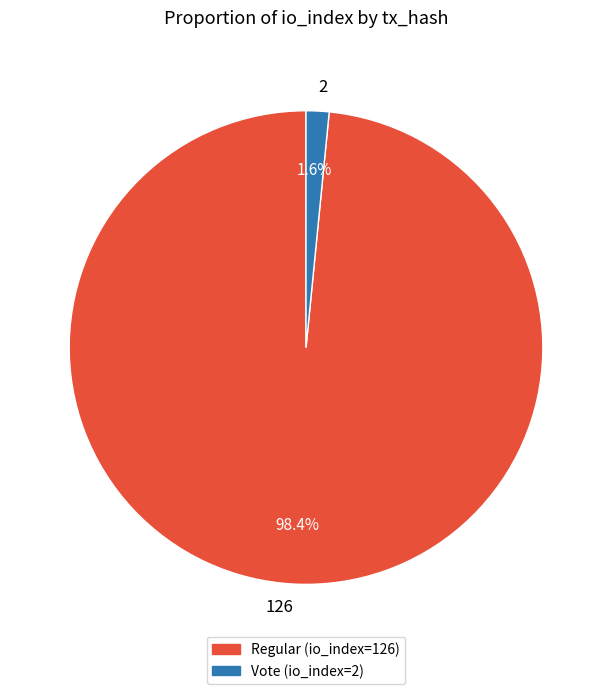

What is the total percentage of 2 and 126?

100.0%